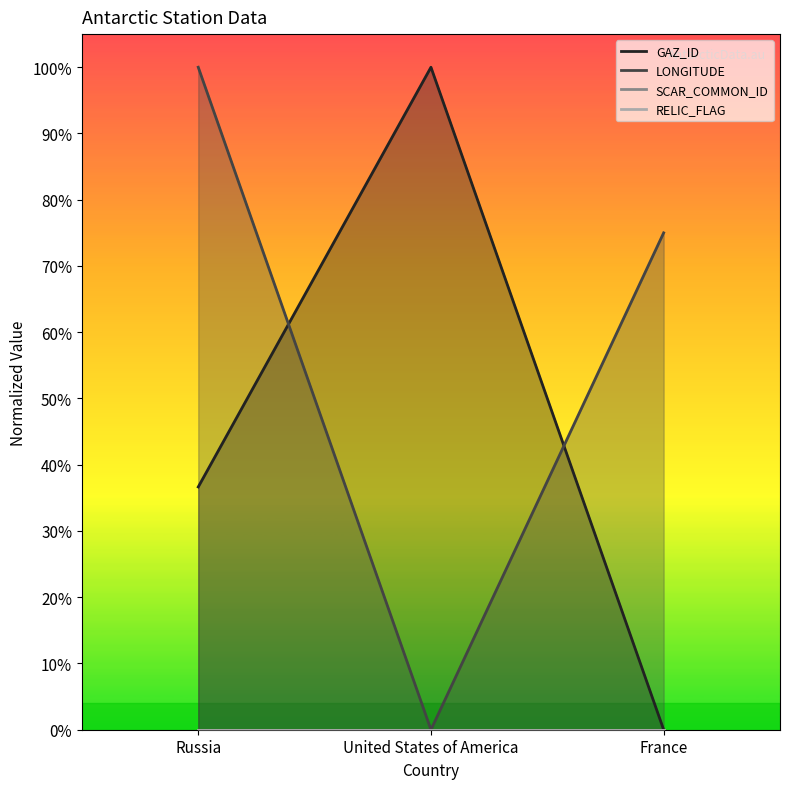

What position from the left is United States of America?

2